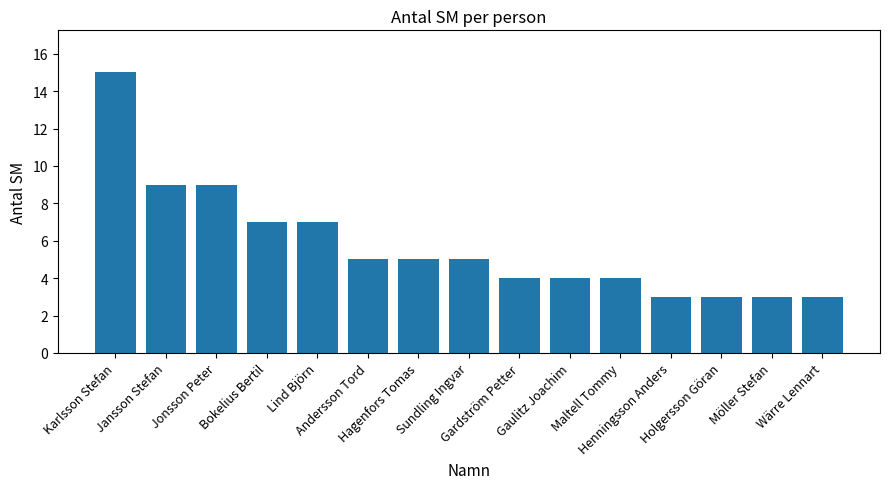

Count the number of data series in this chart.

1